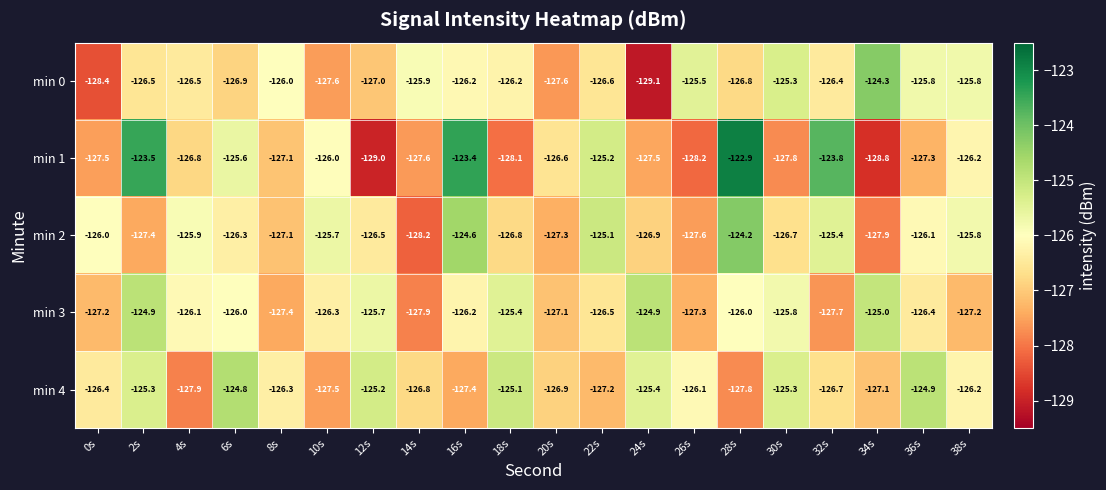

The min 1 series shows -128.8 at 34s. True or false?

True